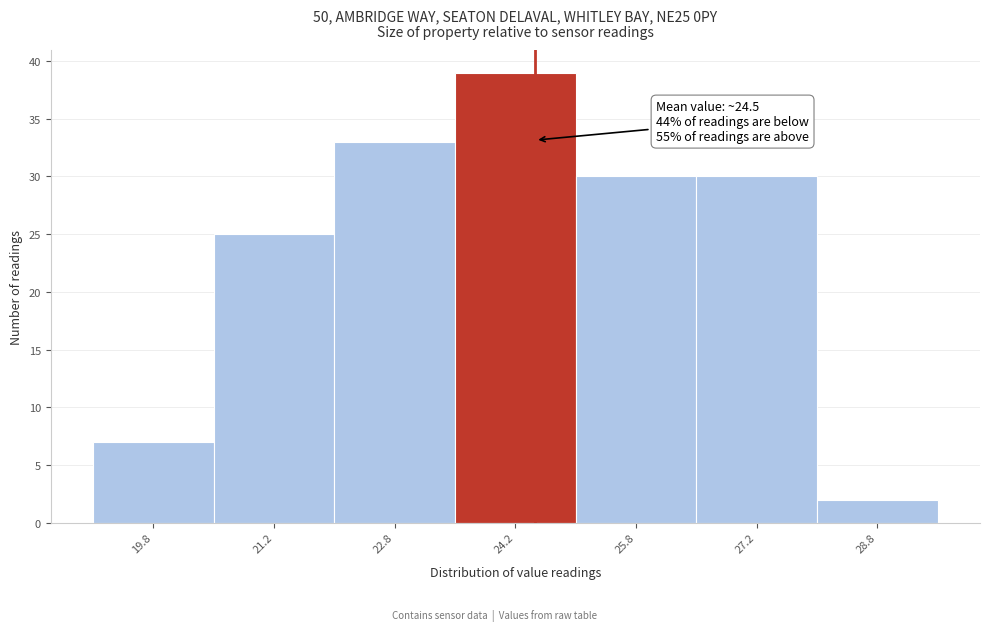

Which range on the x-axis has the tallest bar?

23.5 to 25.0